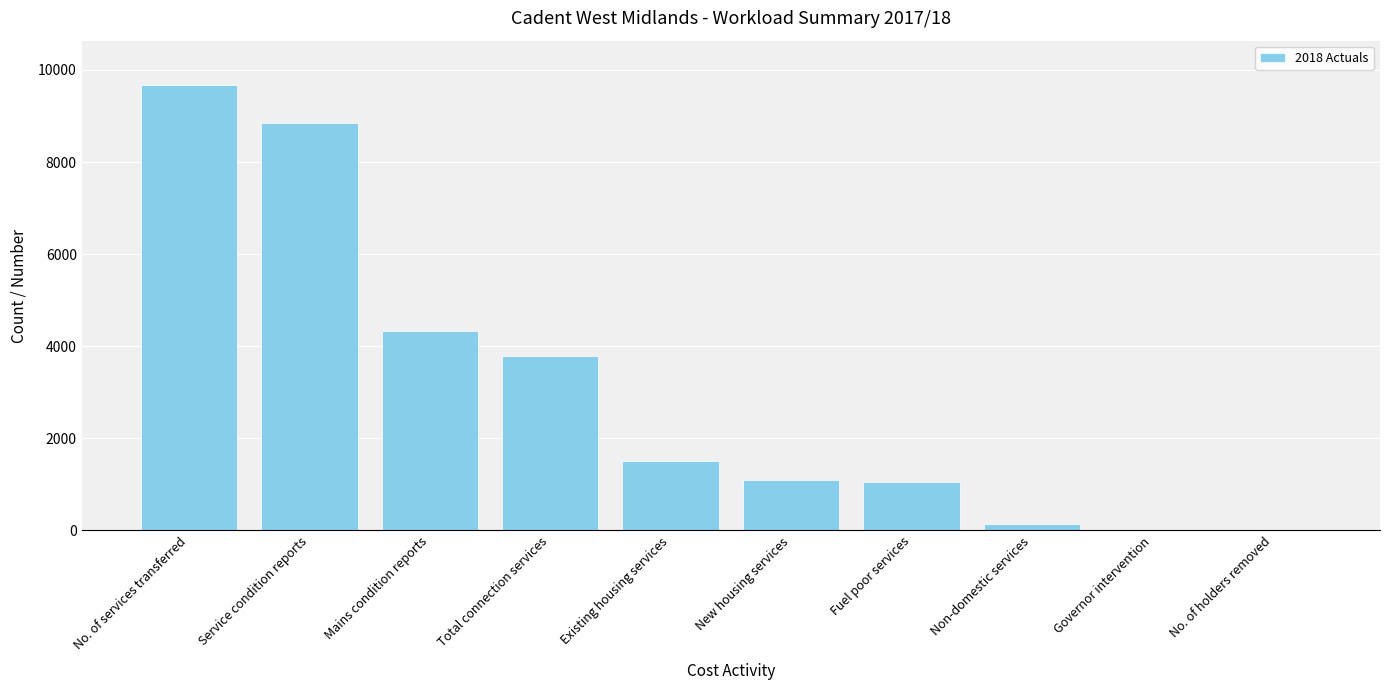

Are the bars grouped side by side (vs. stacked)?

No